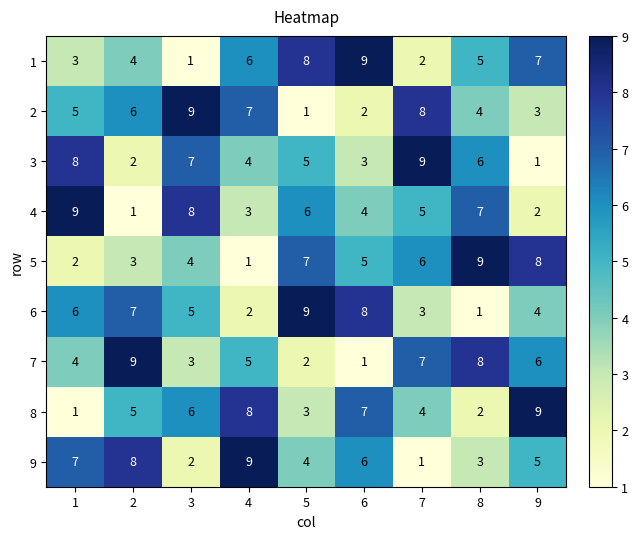

Rank the series at 1 from lowest to highest value.

8, 5, 1, 7, 2, 6, 9, 3, 4